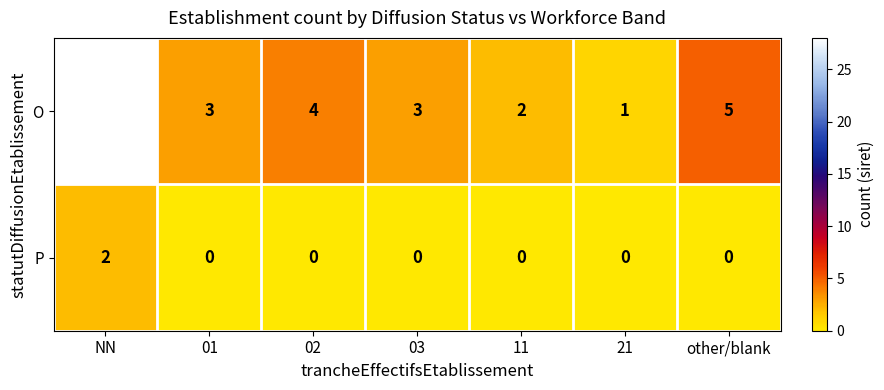

What is the highest value of the O series?

28